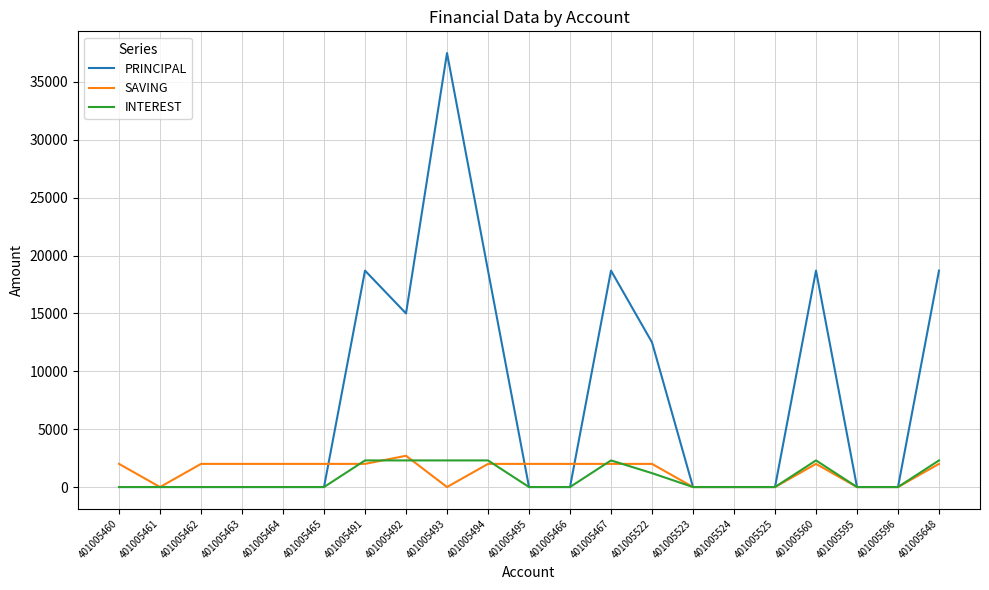

Reading right to left, what are all the values shown in this chart?

PRINCIPAL: 18700	0	0	18700	0	0	0	12500	18700	0	0	18700	37500	15000	18700	0	0	0	0	0	0
SAVING: 2000	0	0	2000	0	0	0	2000	2000	2000	2000	2000	0	2700	2000	2000	2000	2000	2000	0	2000
INTEREST: 2300	0	0	2300	0	0	0	1200	2300	0	0	2300	2300	2300	2300	0	0	0	0	0	0